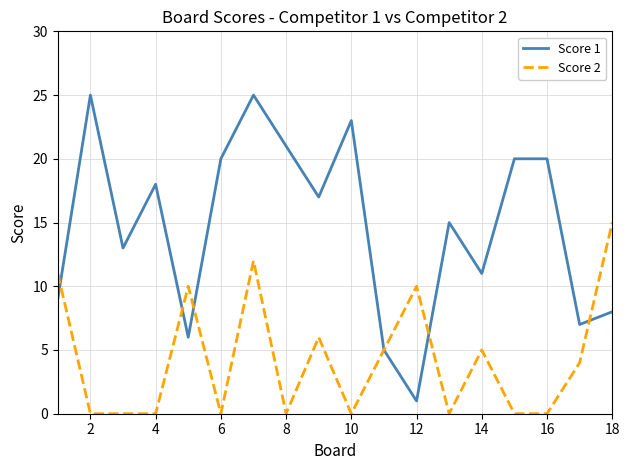

Reading left to right, extract all data points from this chart.

Score 1: 9	25	13	18	6	20	25	21	17	23	5	1	15	11	20	20	7	8
Score 2: 11	0	0	0	10	0	12	0	6	0	5	10	0	5	0	0	4	15